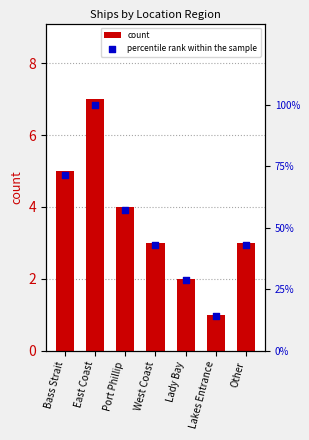

Which series contains the lowest Y value?

count